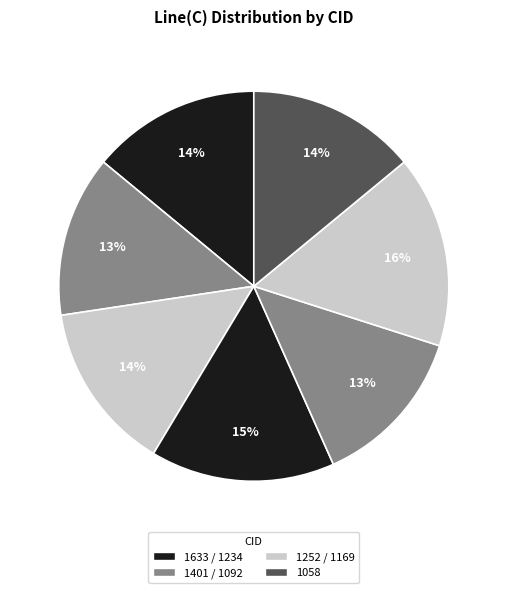

How many segments does this pie chart have?

7